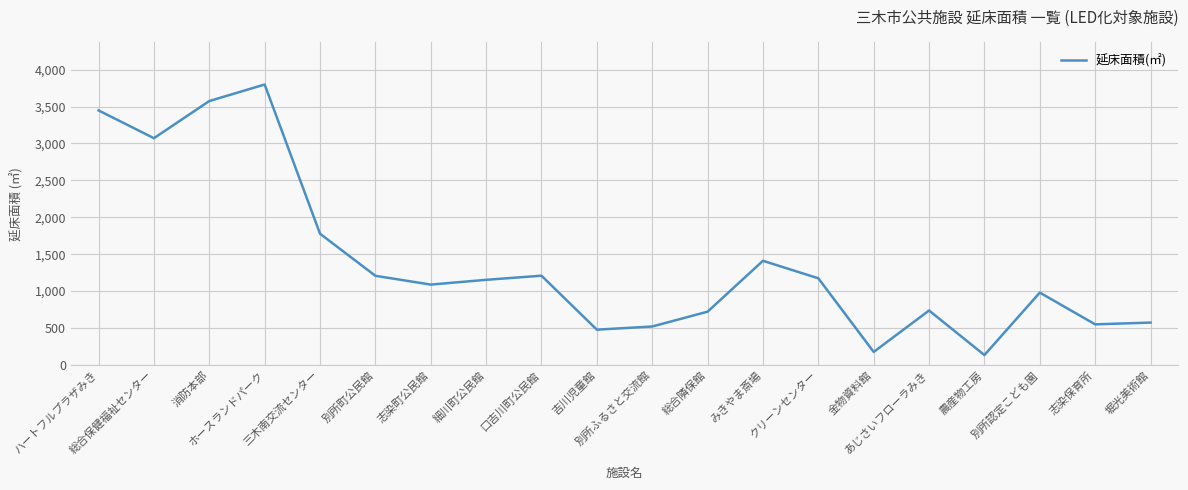

What is the minimum value shown in the chart?

133.9